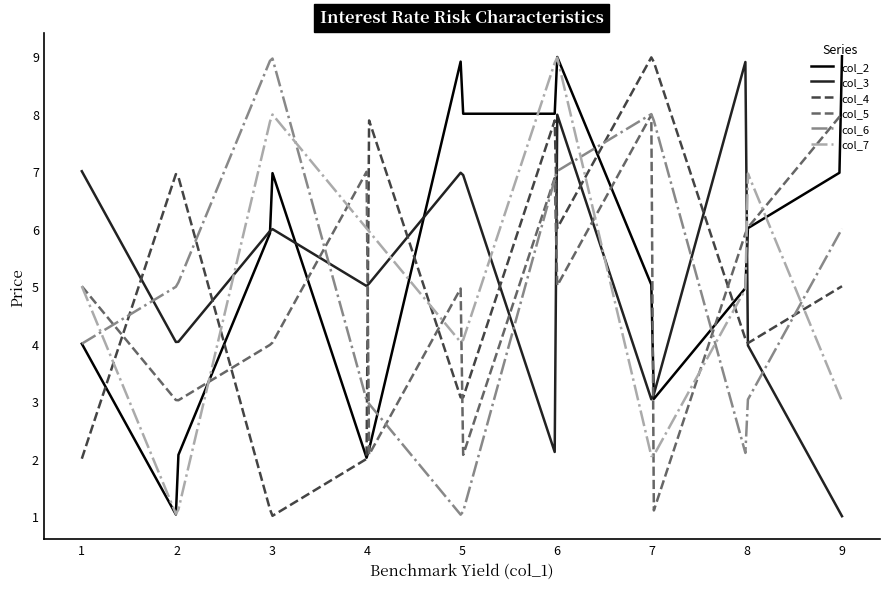

How many lines are shown in the chart?

6